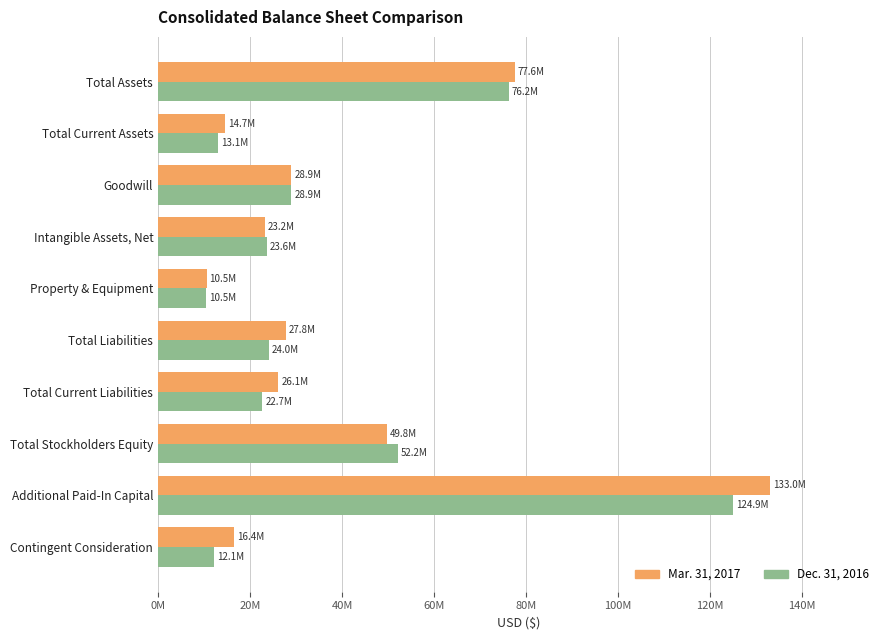

Which category has the lowest value in the Dec. 31, 2016 series?

Property & Equipment